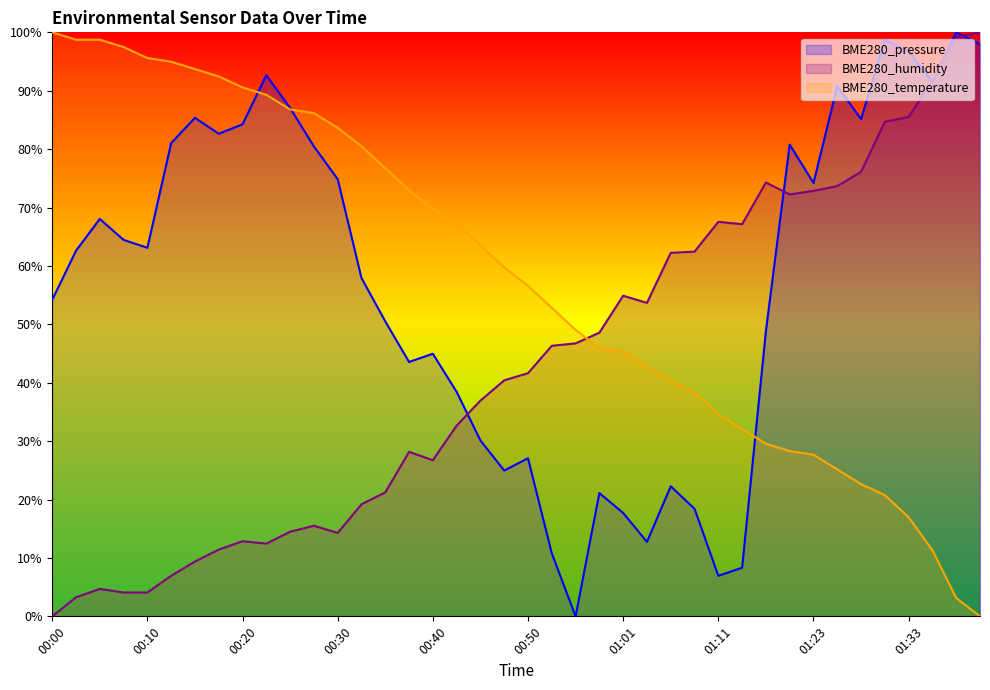

The BME280_pressure series shows 91.6 at 01:38. True or false?

True